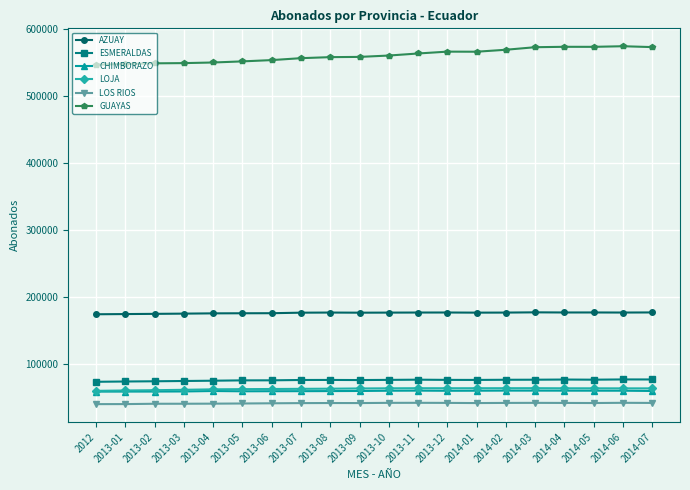

Is it true that LOJA equals 84855 at 2014-07?

False